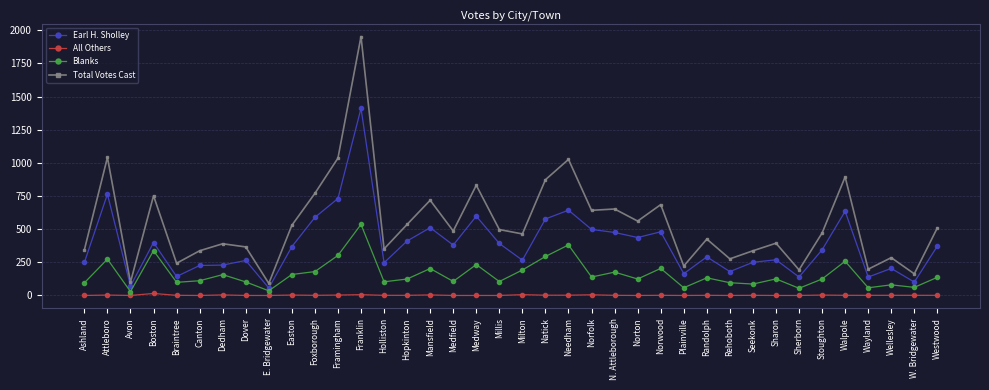

What is the maximum value shown in the chart?

1953